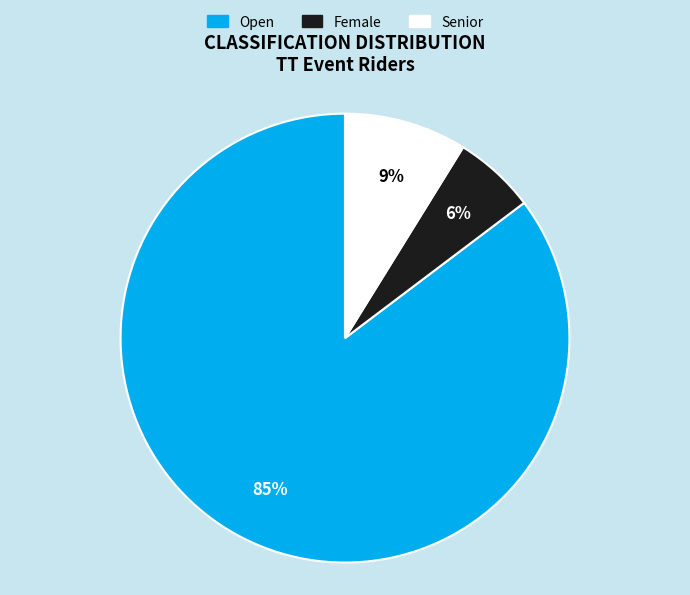

To the nearest percent, what is the combined percentage of Senior and Open?

94%